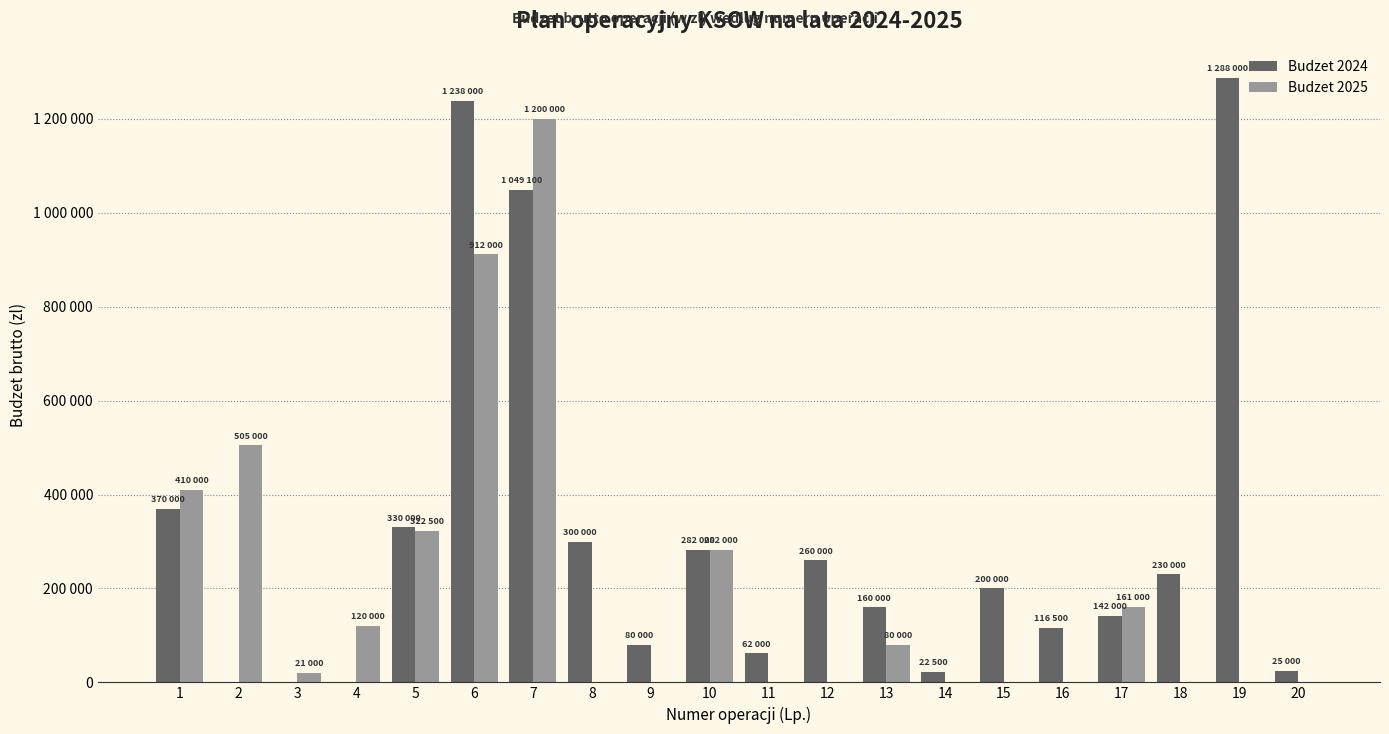

What is the difference between the highest and lowest values at 16?

116500